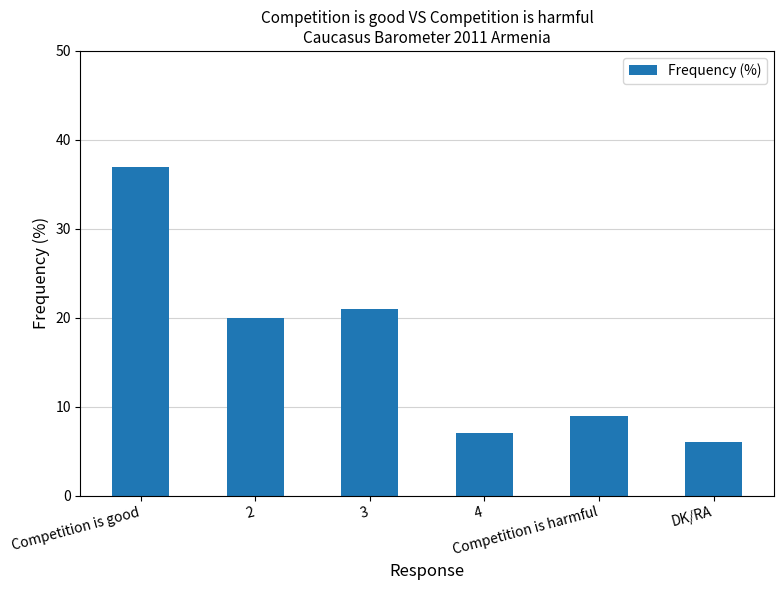

What is the maximum value shown in the chart?

37